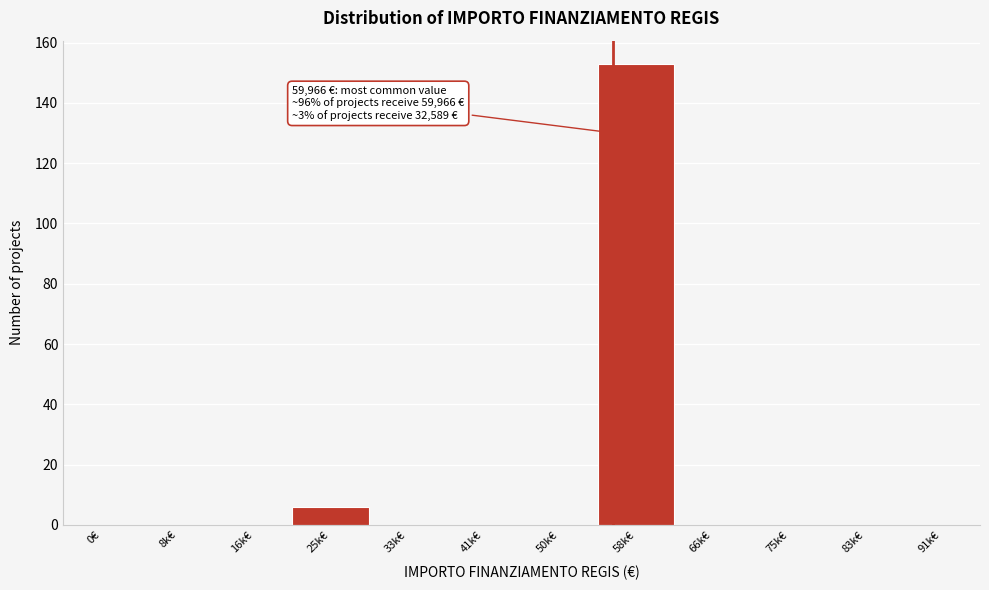

Reading left to right, what are all the values shown in this chart?

0€=0	8k€=0	16k€=0	25k€=6	33k€=0	41k€=0	50k€=0	58k€=153	66k€=0	75k€=0	83k€=0	91k€=0